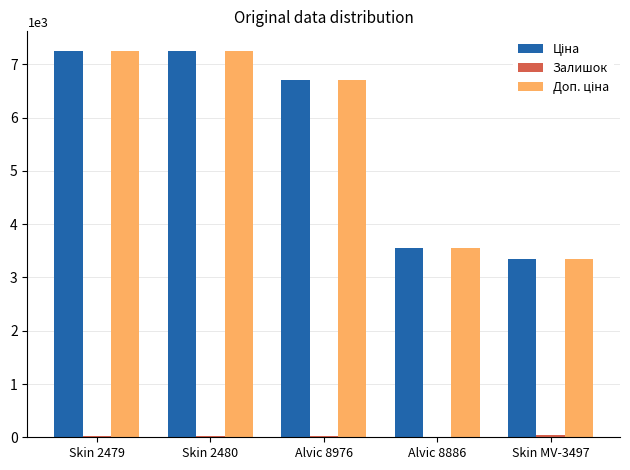

Count the number of categories in the chart.

5